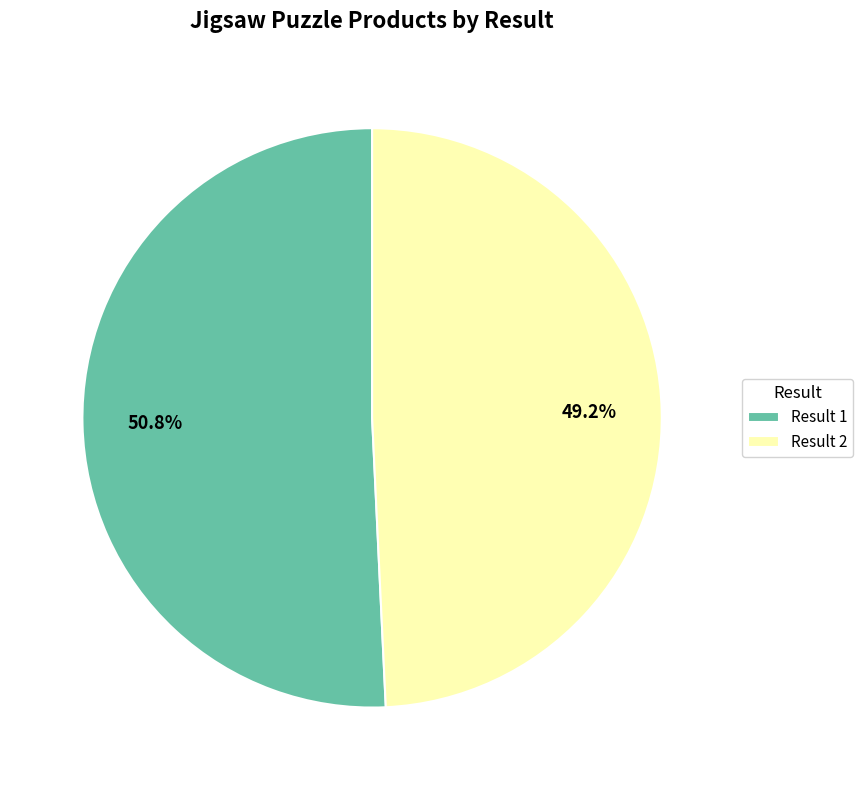

Between Result 1 and Result 2, which is larger?

Result 1